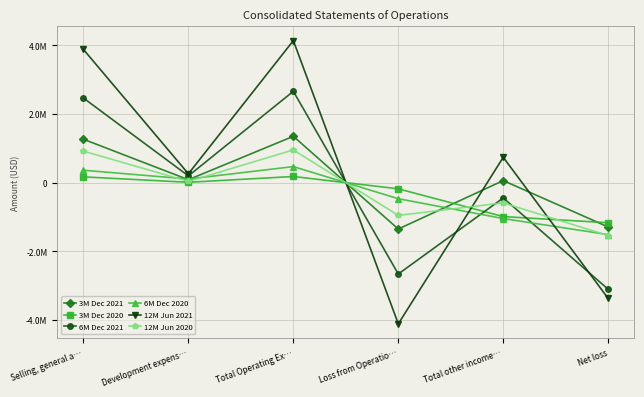

Between Total Operating Ex… and Net loss, which is larger?

Total Operating Ex…